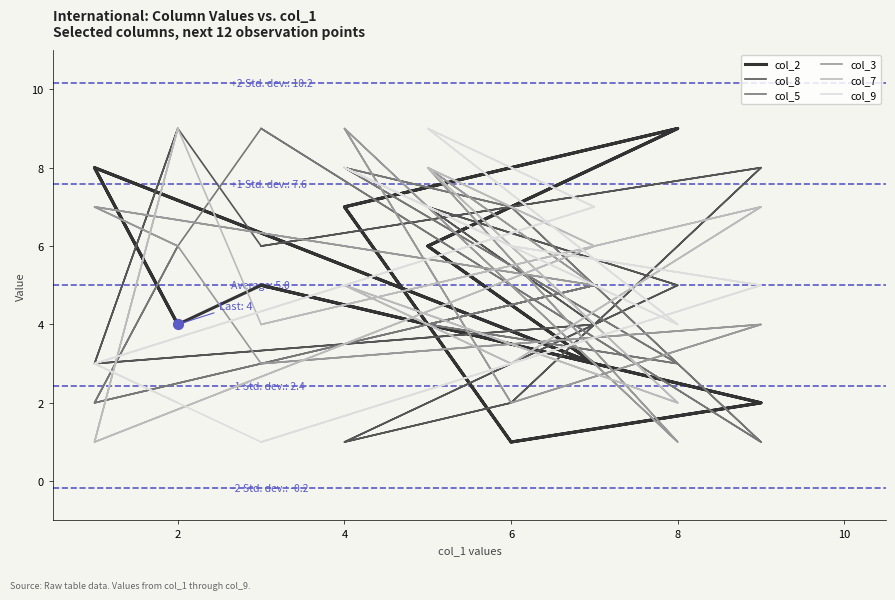

At how many categories does at least one series exceed 3?

18